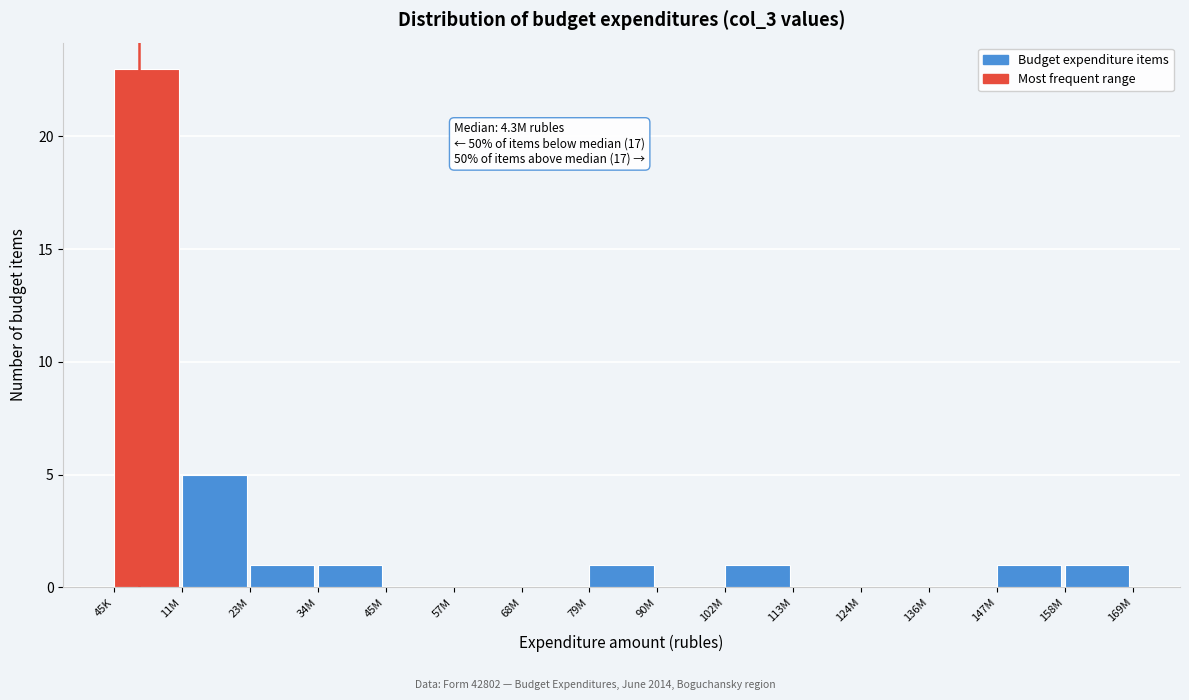

Reading left to right, list all the values displayed in this chart.

45K=23	11M=5	23M=1	34M=1	45M=0	57M=0	68M=0	79M=1	90M=0	102M=1	113M=0	124M=0	136M=0	147M=1	158M=1